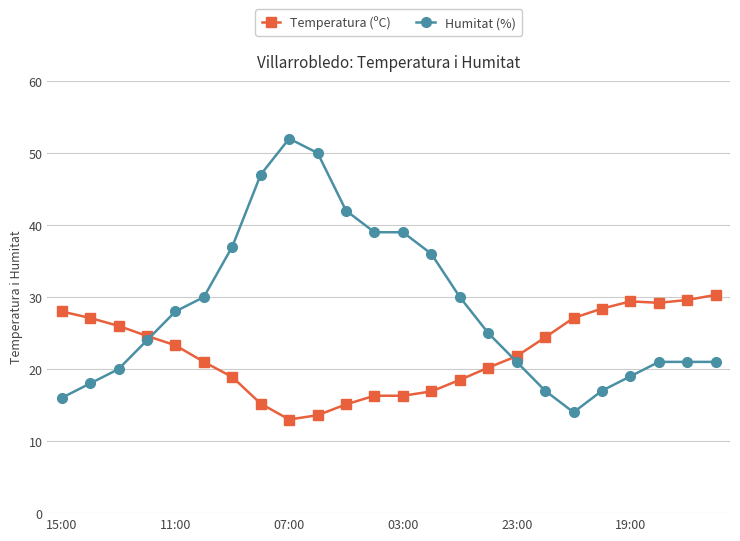

What is the value of the Humitat (%) point at the 3rd from the left?

20.0